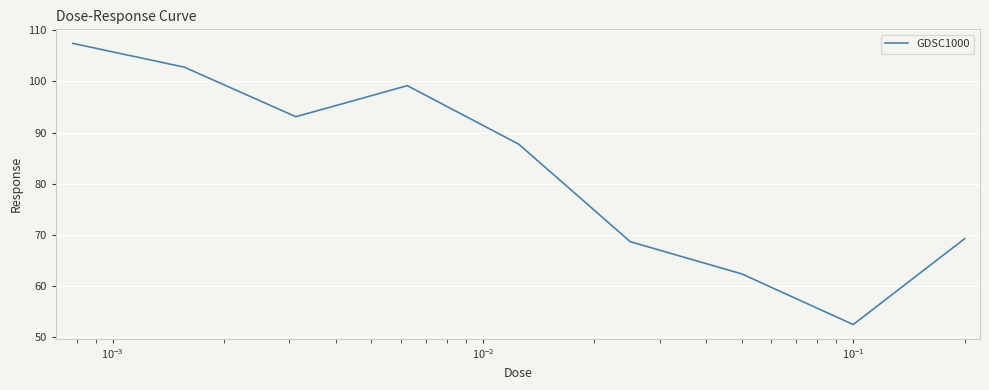

What is the maximum value shown in the chart?

107.5